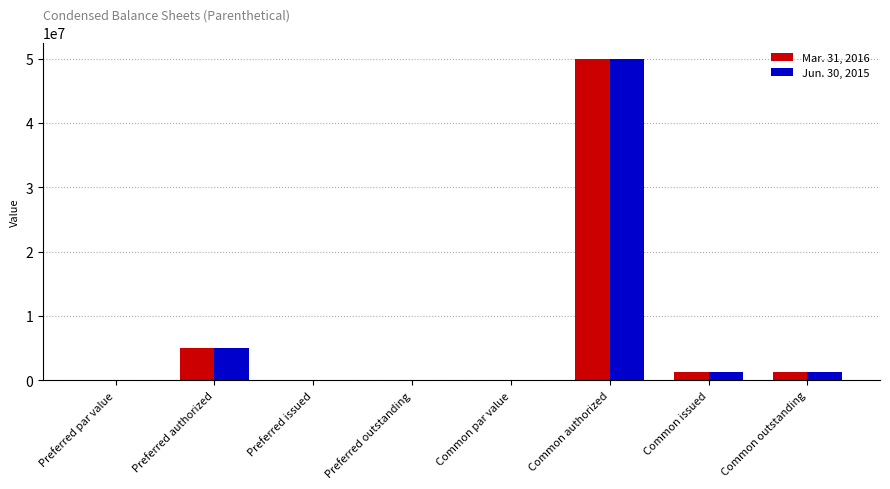

What is the total value across all series at Preferred authorized?

10000000.0